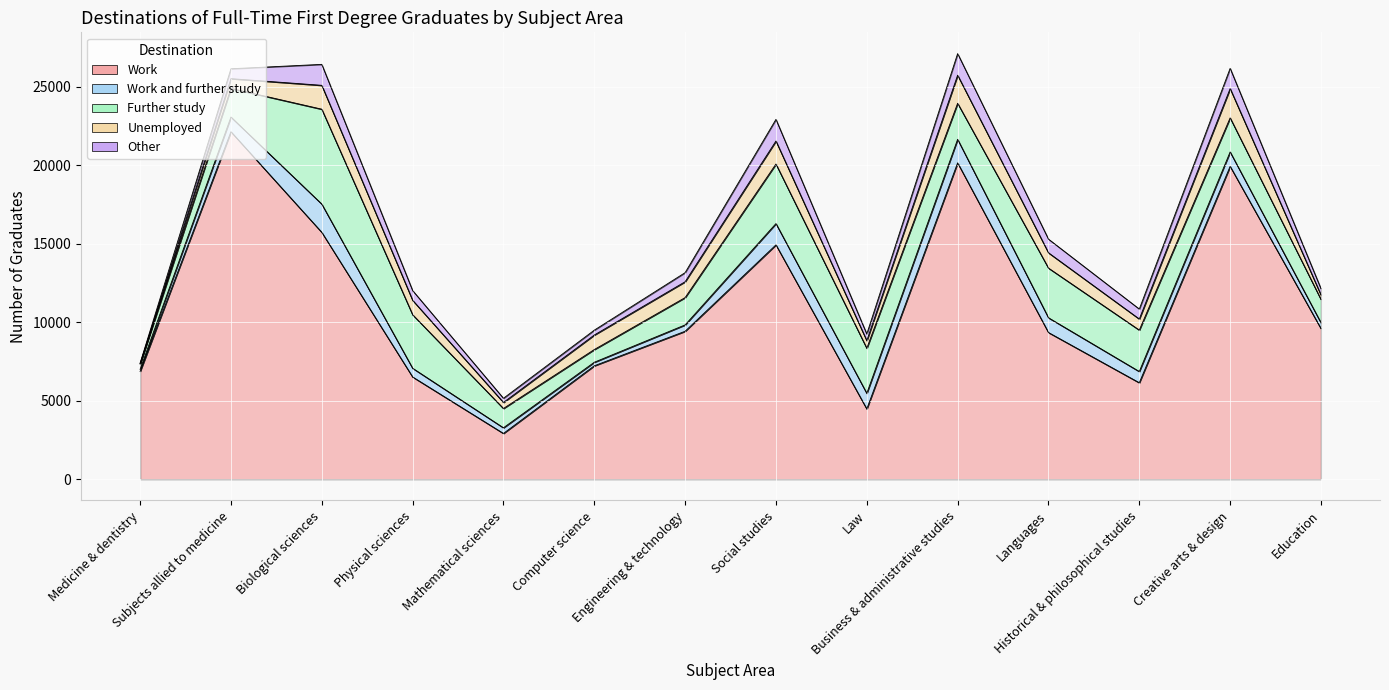

Between Medicine & dentistry and Computer science, which series saw the biggest shift?

Unemployed